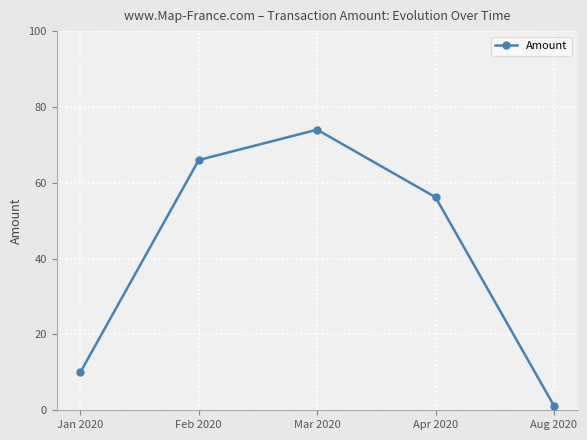

Where does the data first go above 56?

Feb 2020